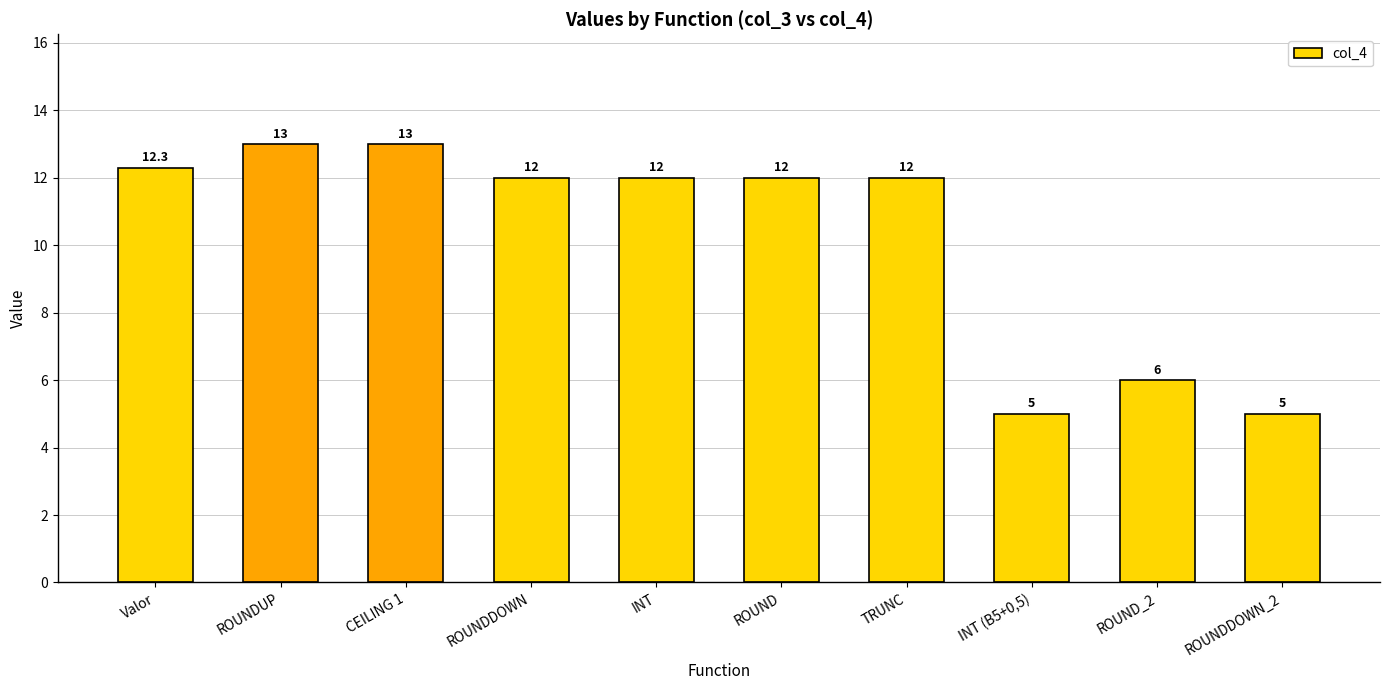

Reading left to right, extract all data points from this chart.

Valor=12.3	ROUNDUP=13.0	CEILING 1=13.0	ROUNDDOWN=12.0	INT=12.0	ROUND=12.0	TRUNC=12.0	INT (B5+0,5)=5.0	ROUND_2=6.0	ROUNDDOWN_2=5.0